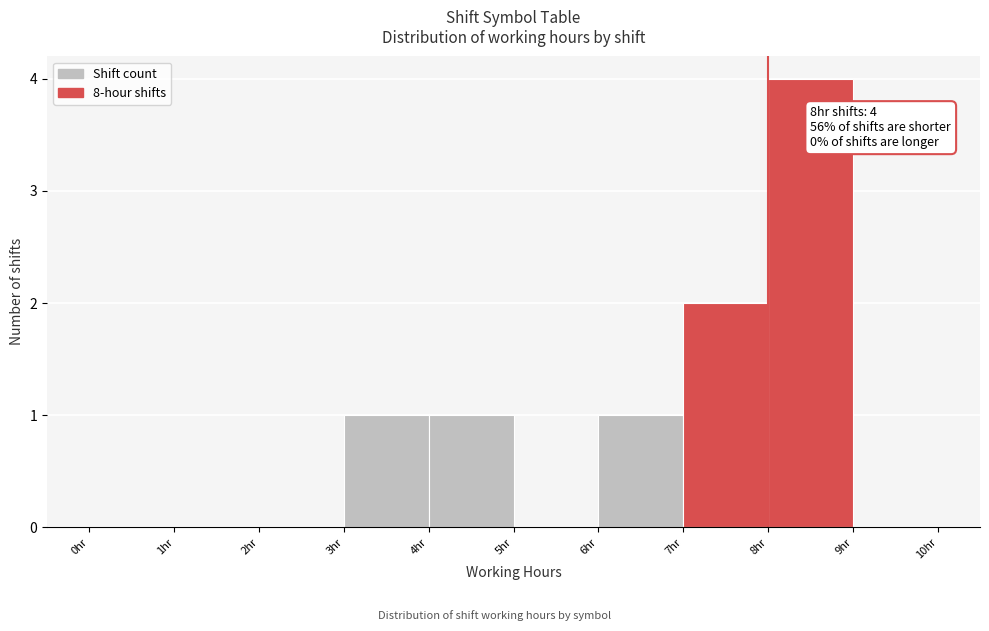

Over which range of the x-axis is the bar tallest?

8 to 9